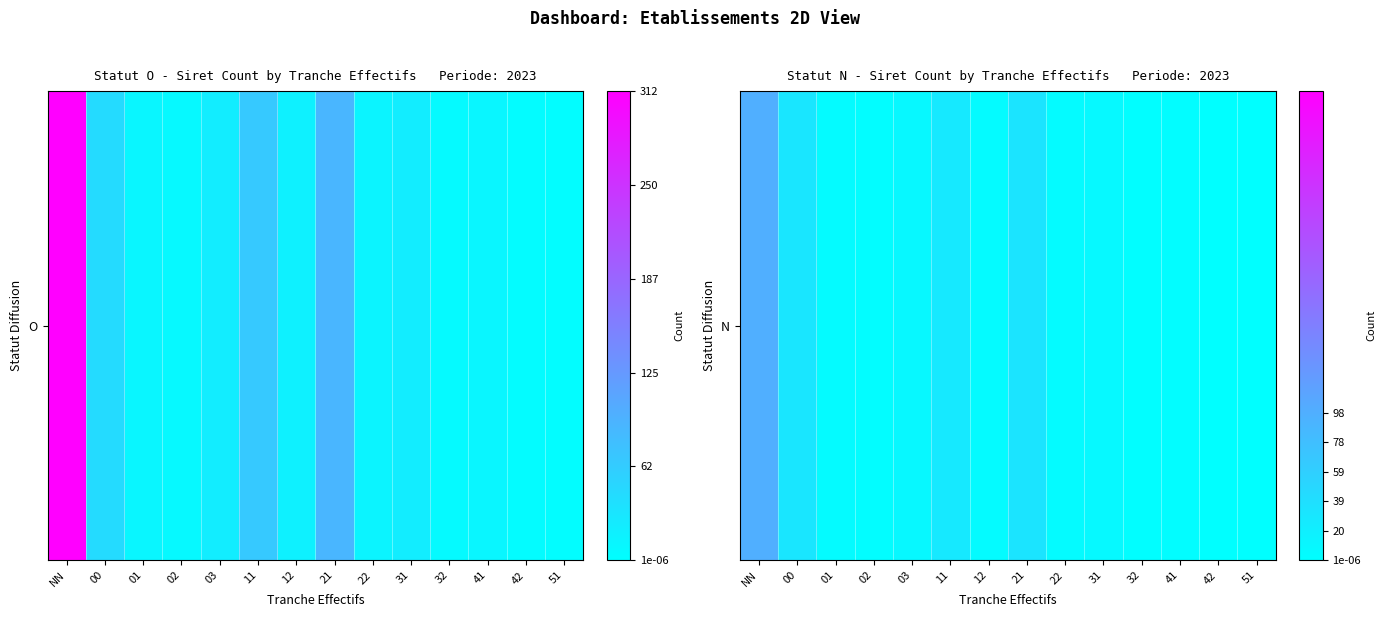

Which label corresponds to the smallest value in the chart?

42